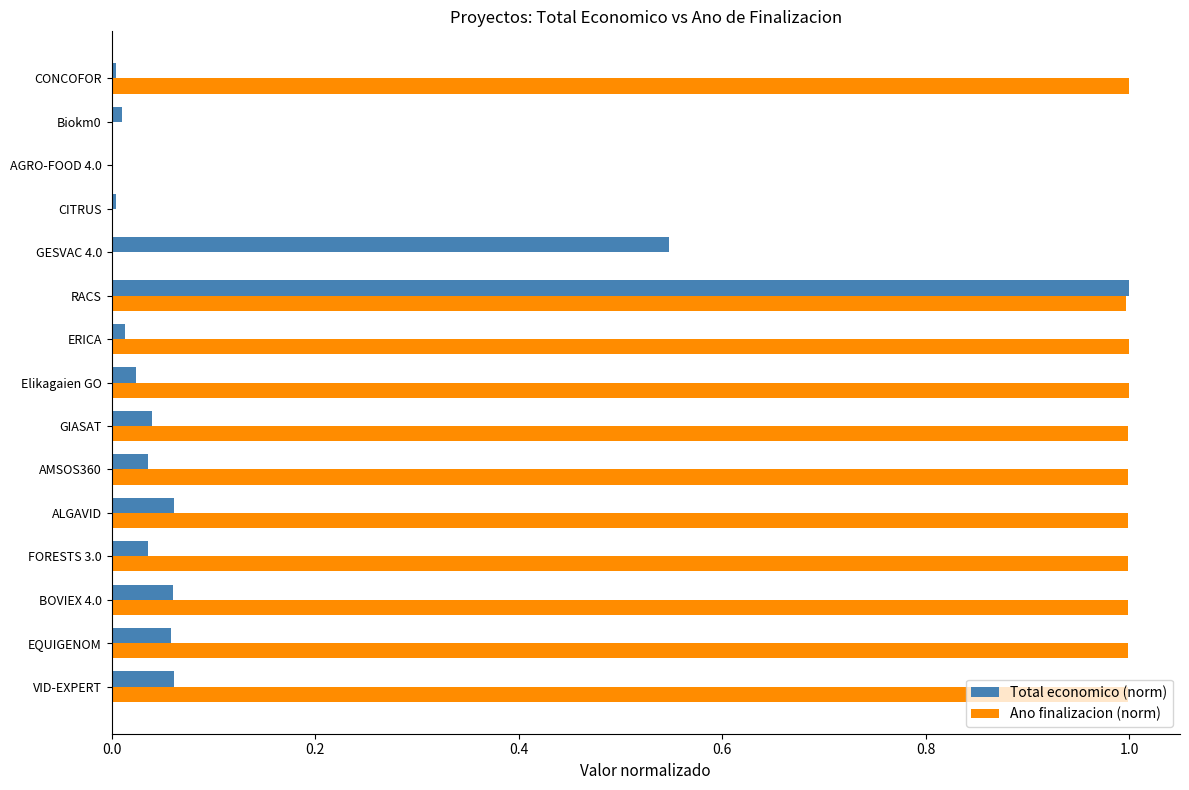

Which series has the largest total across all categories?

Ano finalizacion (norm)